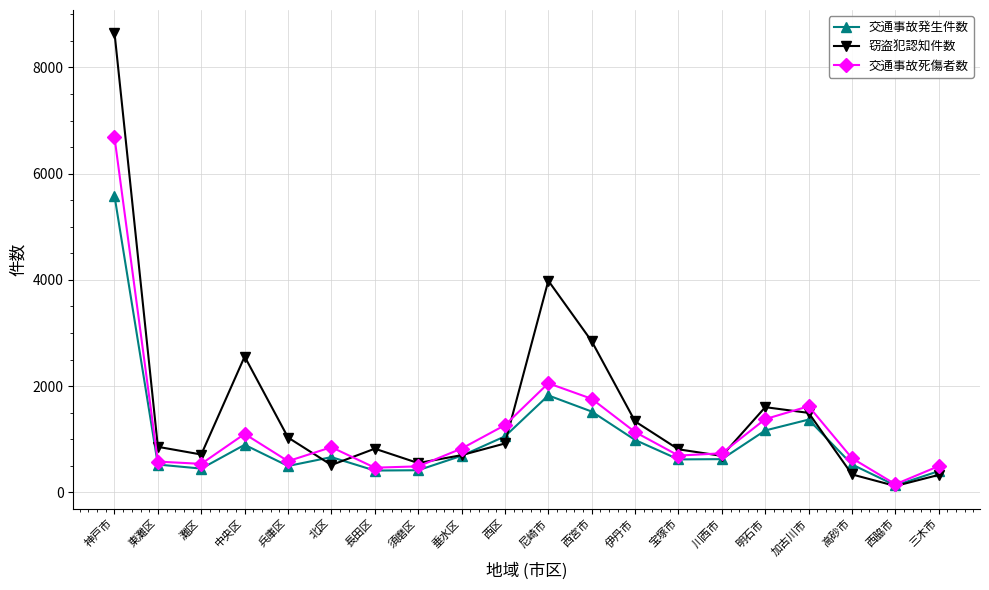

The 交通事故死傷者数 series shows 463 at 長田区. True or false?

True